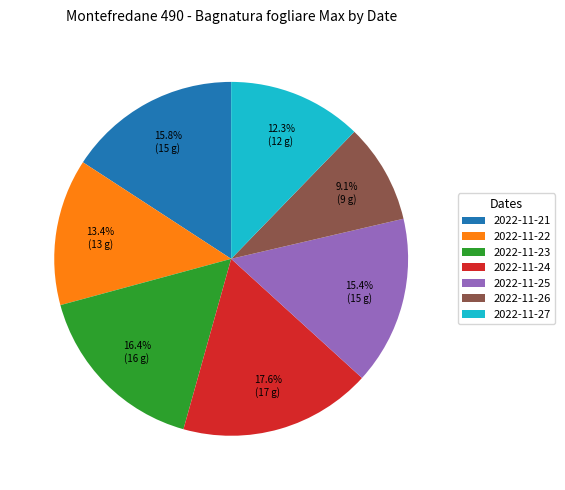

What portion of the pie excludes 2022-11-21?

84.2%